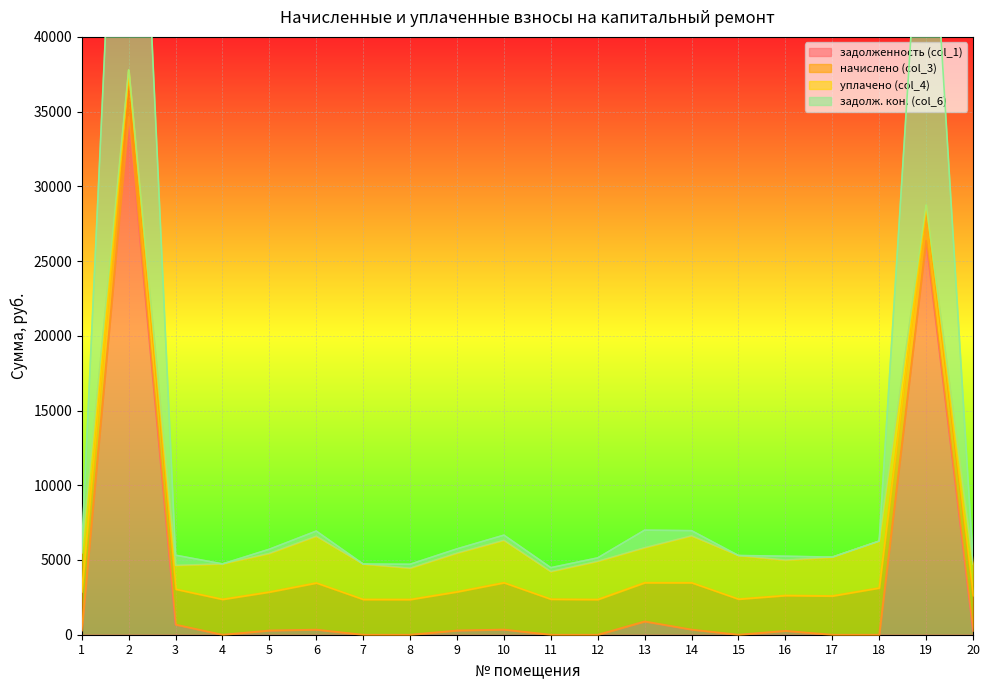

How many values in the задолженность (col_1) series exceed 286?

10